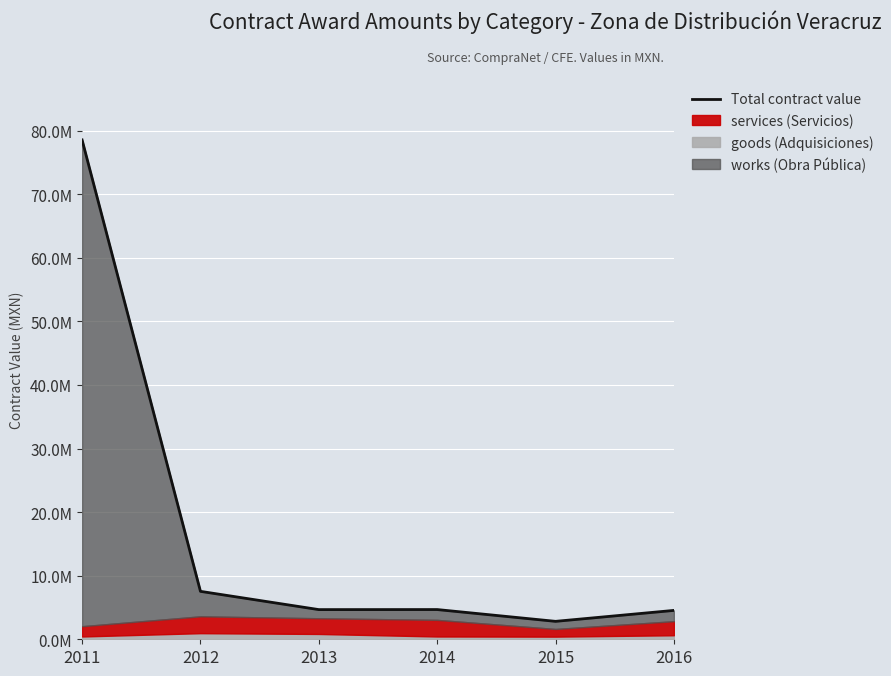

What is the difference between the values at 2011 and 2014?

73869507.4